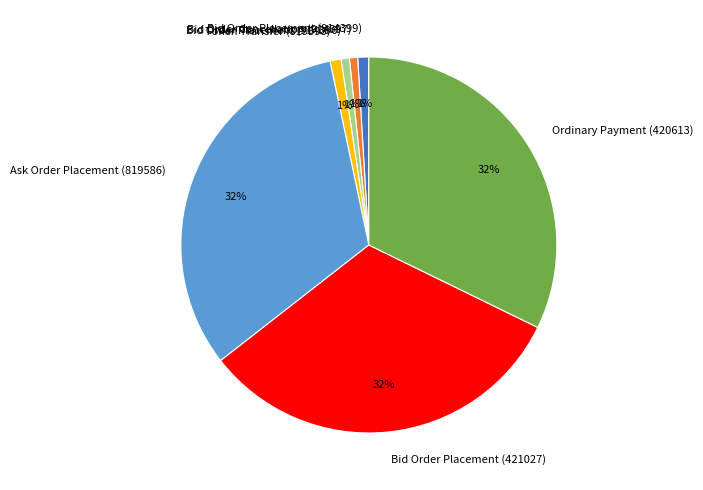

What percentage is the Bid Order Cancellation (914397) slice, to the nearest percent?

1%